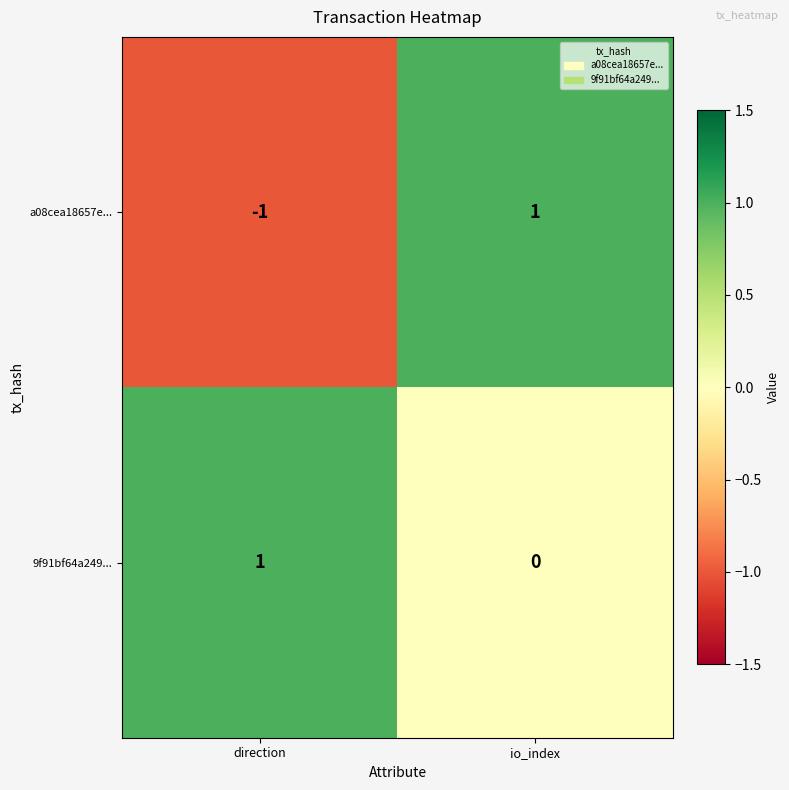

At which category is the sum across all series the highest?

io_index